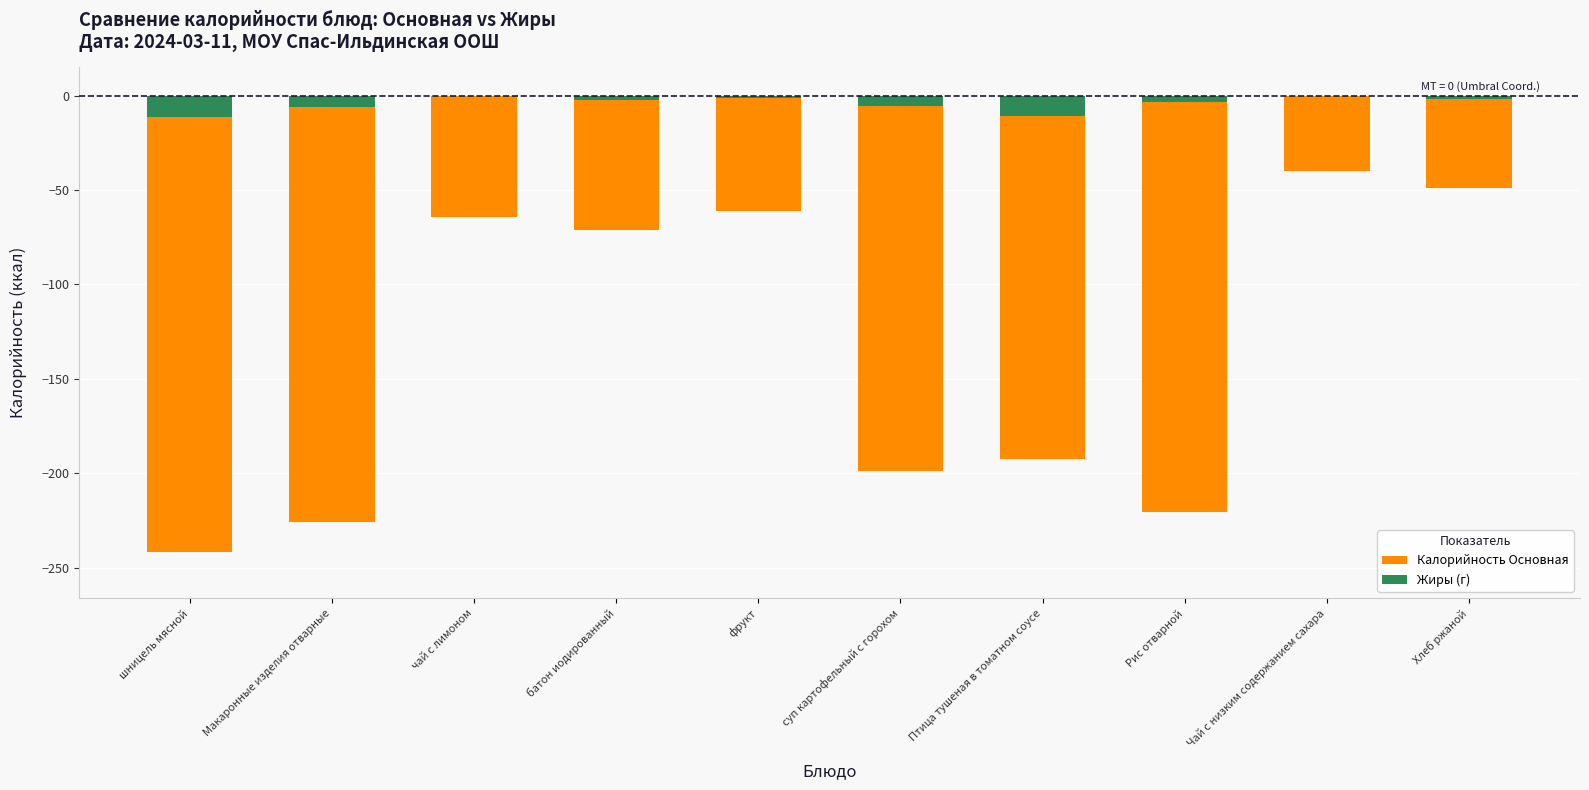

Which category has the lowest value across all series?

шницель мясной